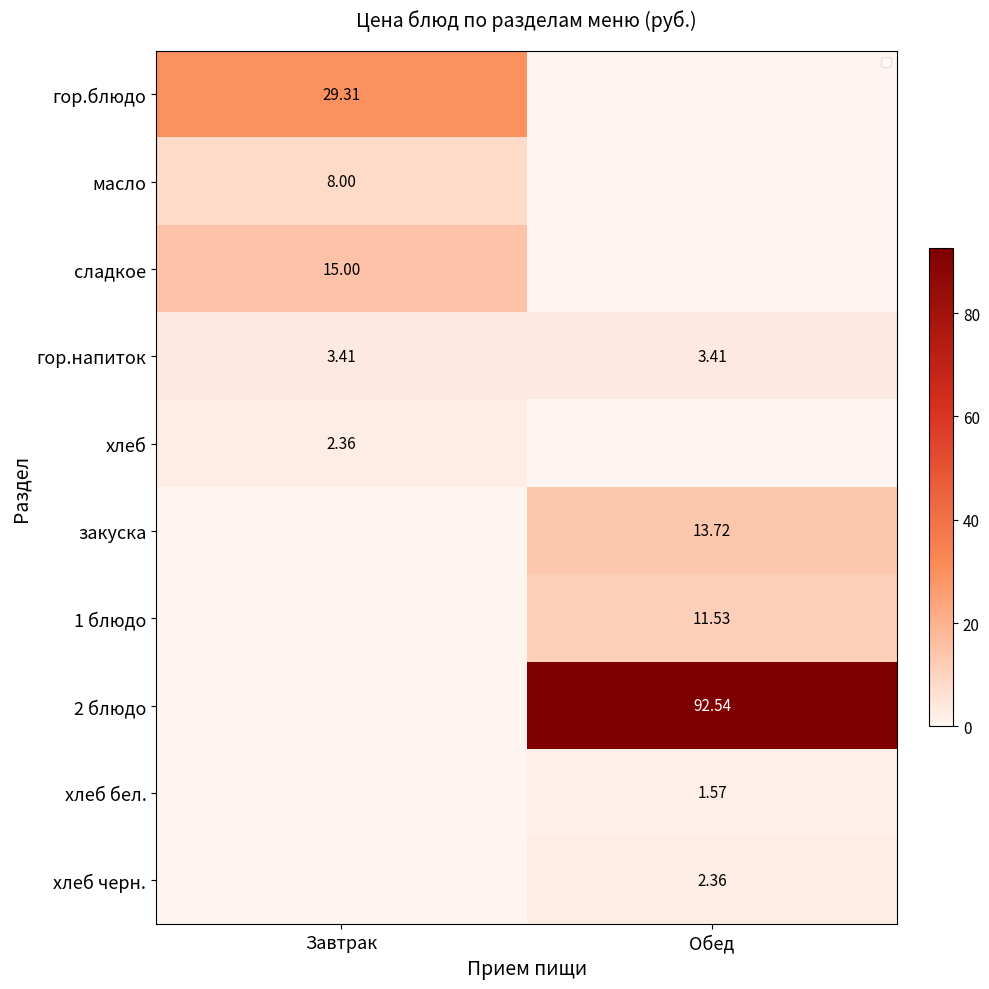

What is the total value across all series at Завтрак?

58.1